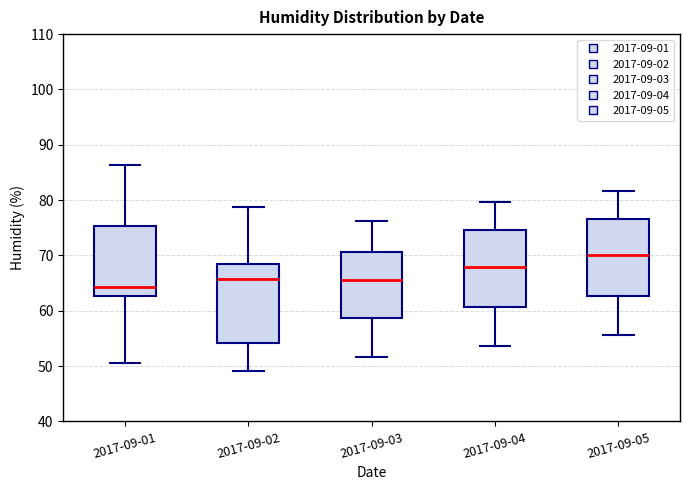

Which box's median line is the lowest?

2017-09-01